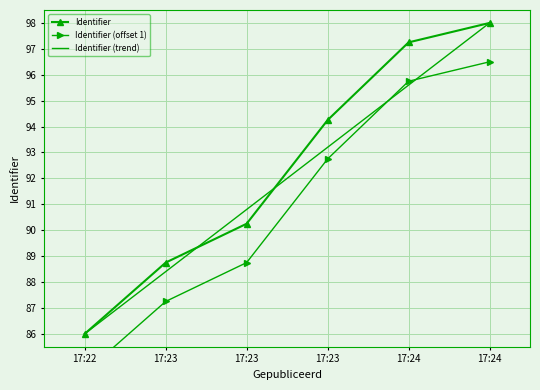

At which category is the sum across all series the highest?

17:24